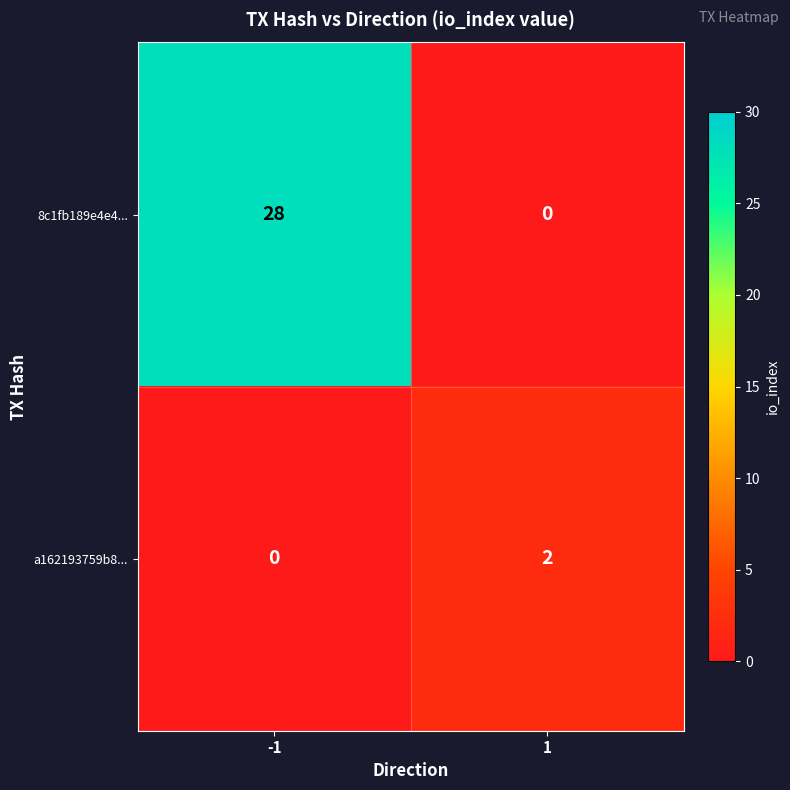

List the series in order of their peak value, lowest first.

a162193759b8..., 8c1fb189e4e4...